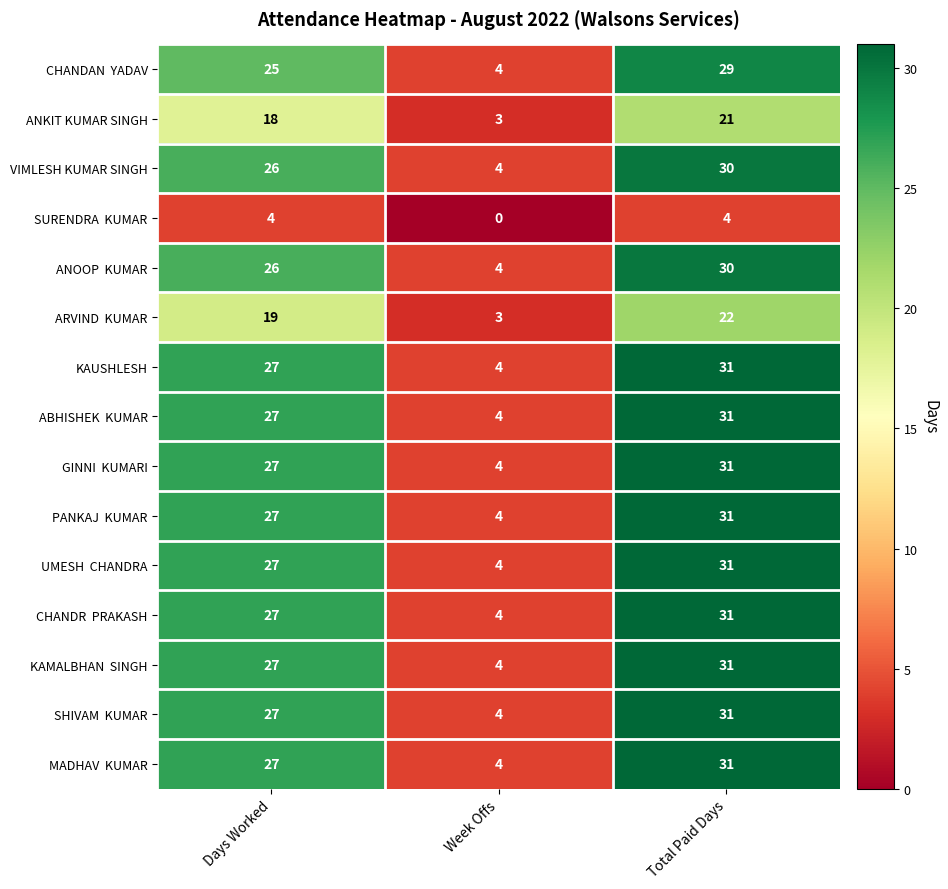

What is the spread (max minus min) of values at Total Paid Days?

27